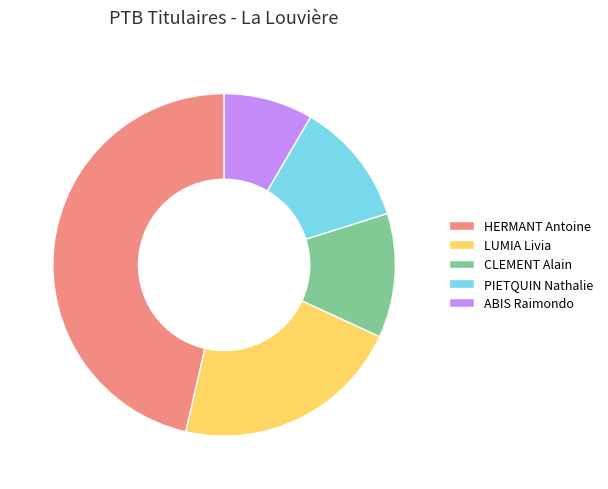

How many slices are in this pie chart?

5